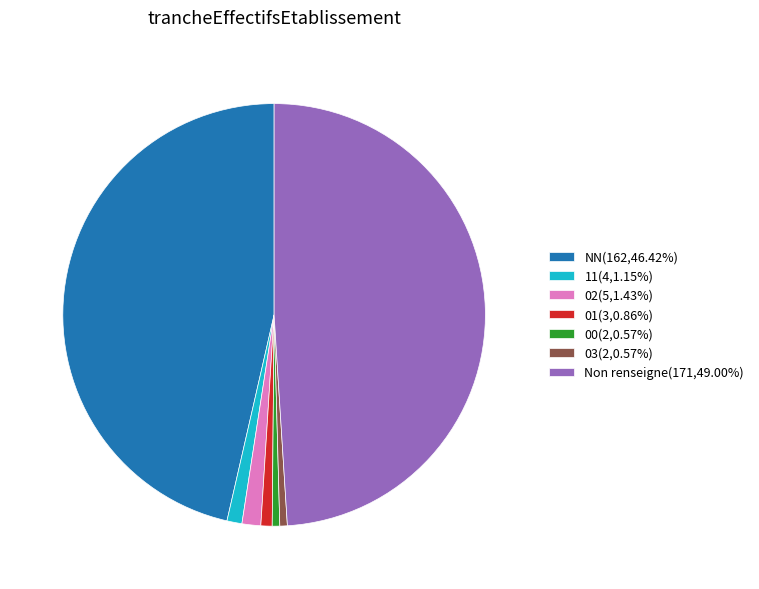

Is the sum of 00(2,0.57%) and 02(5,1.43%) greater than half?

No